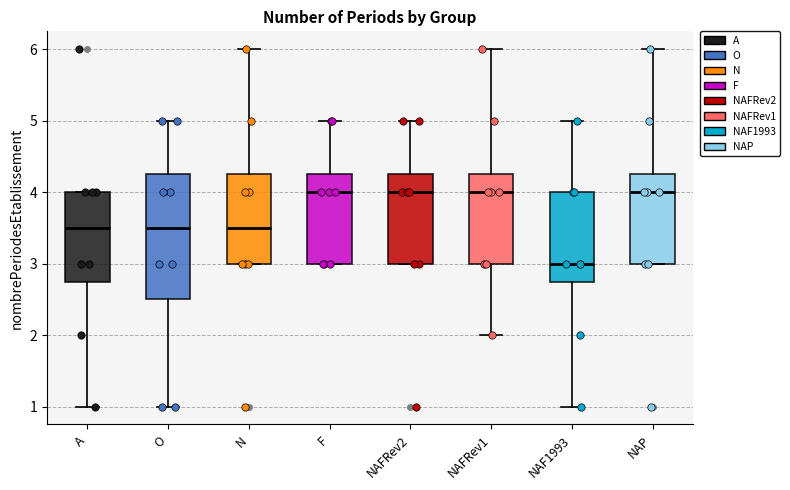

Comparing the boxes themselves (not the whiskers), which one is the tallest?

O